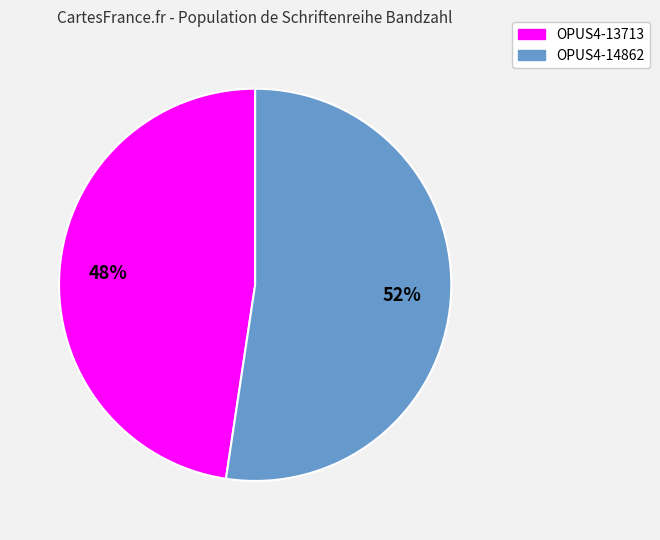

Combined, do OPUS4-13713 and OPUS4-14862 account for over 50%?

Yes